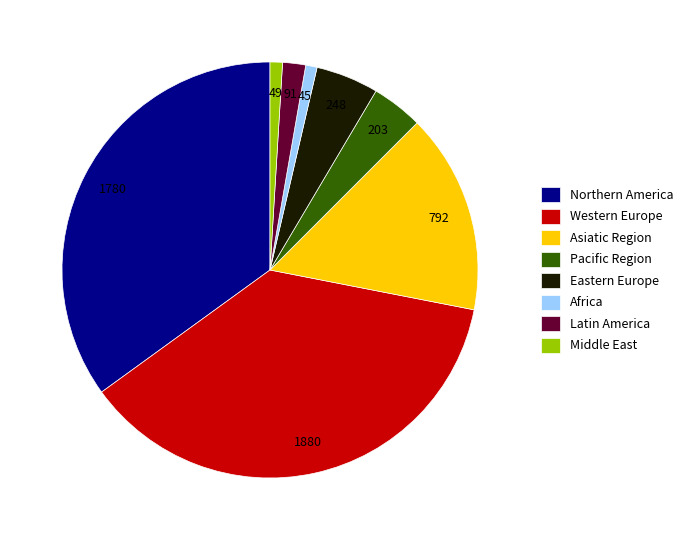

Is there any slice that represents more than half of the pie?

No